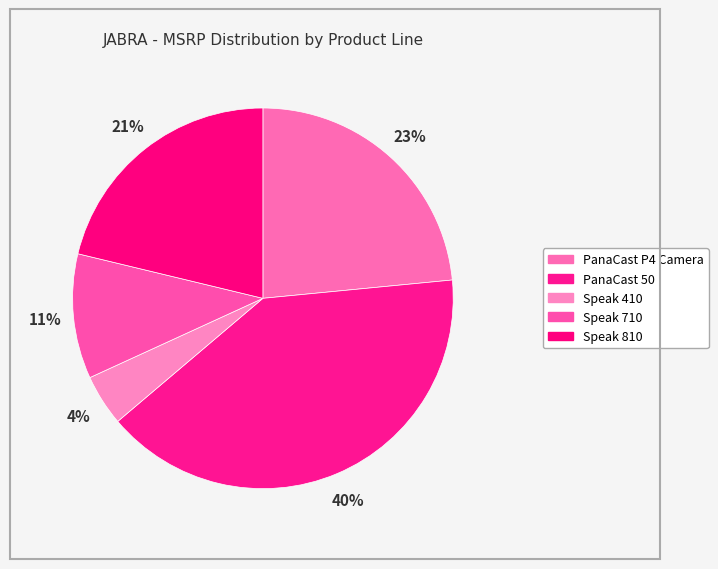

How many slices are in this pie chart?

5